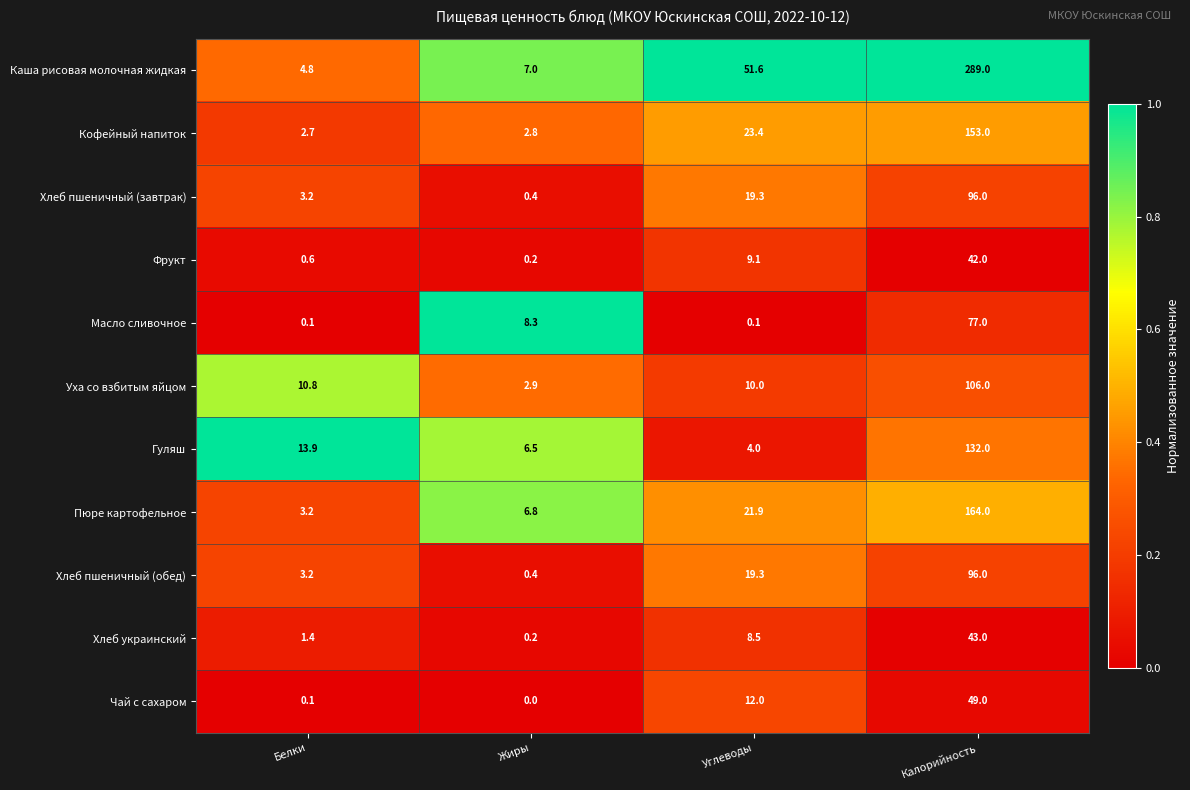

Which series has the largest total across all categories?

Каша рисовая молочная жидкая